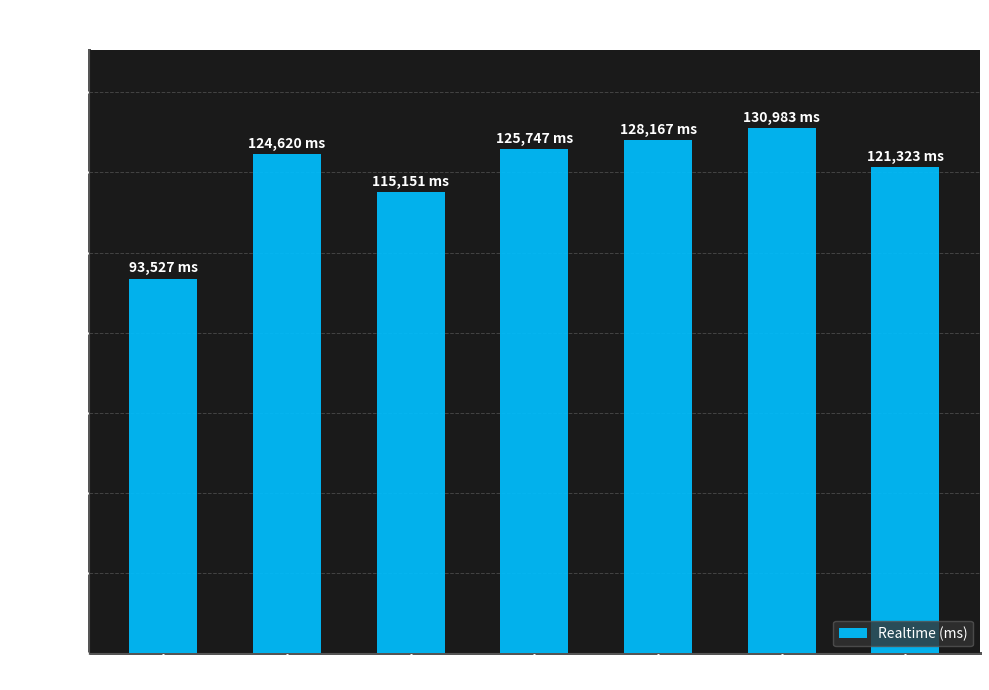

Are the bars horizontal?

No